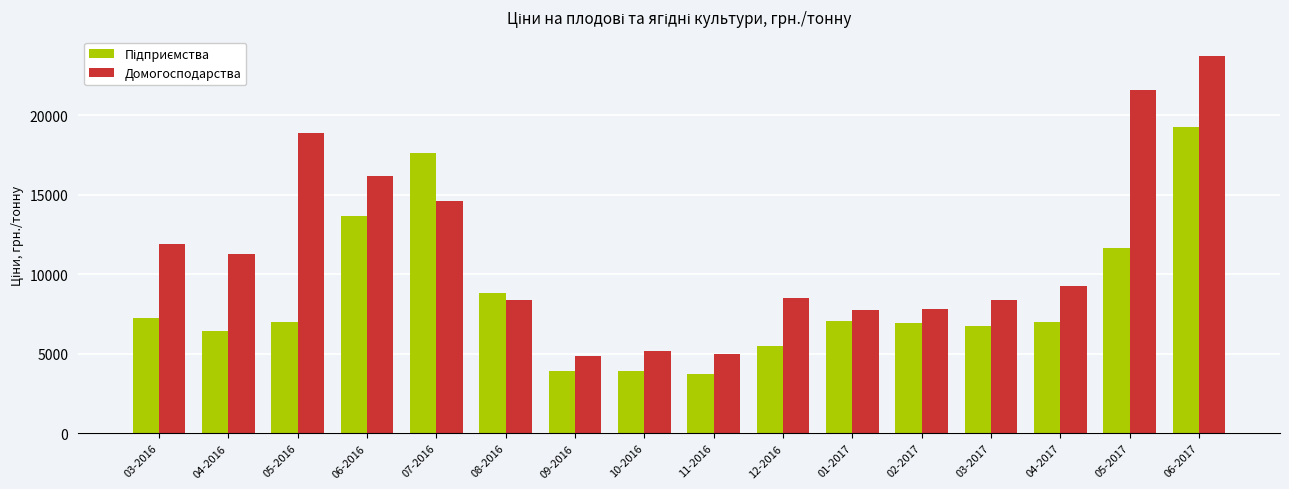

What is the label of the 4th bar from the right?

03-2017